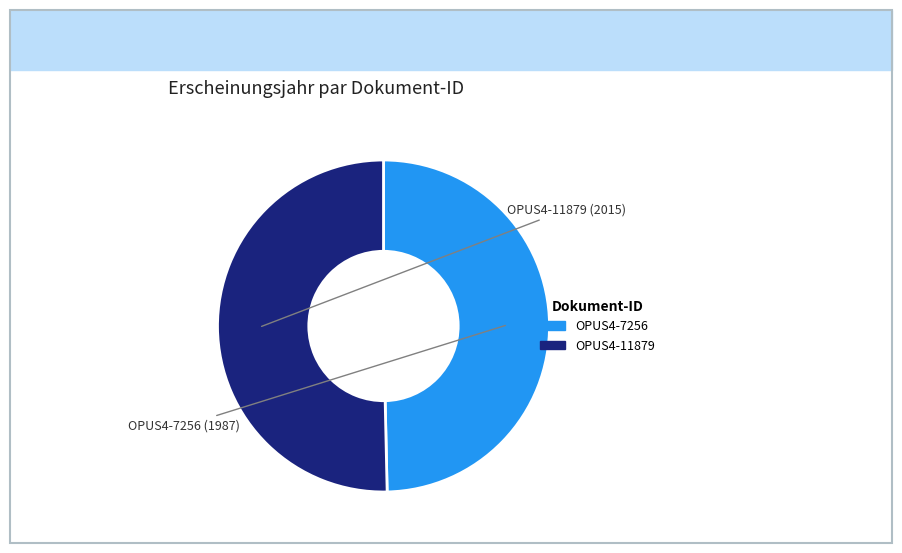

What is the smallest slice in the pie chart?

OPUS4-7256